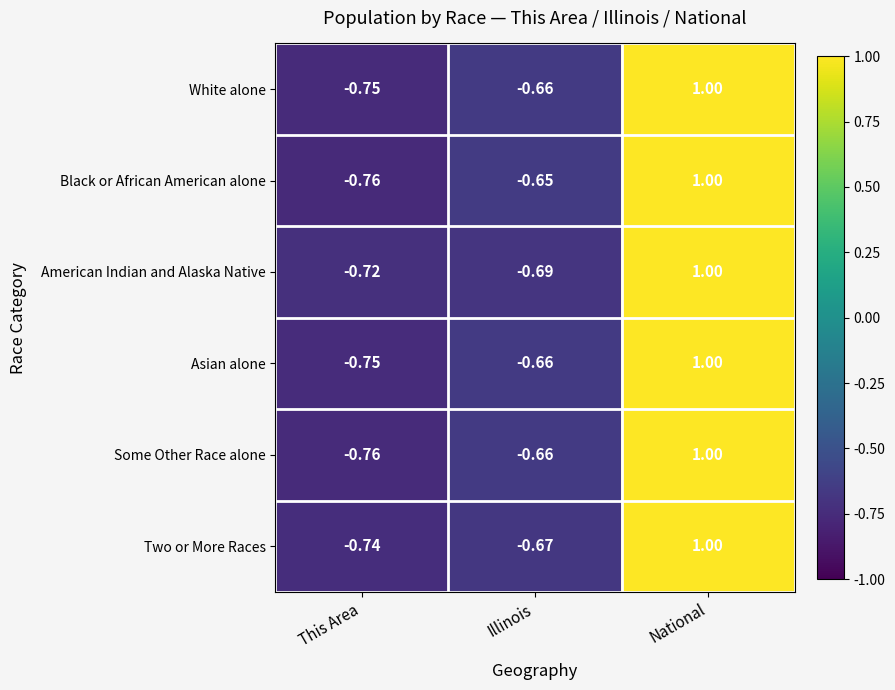

Rank the categories by Asian alone value from lowest to highest.

This Area, Illinois, National